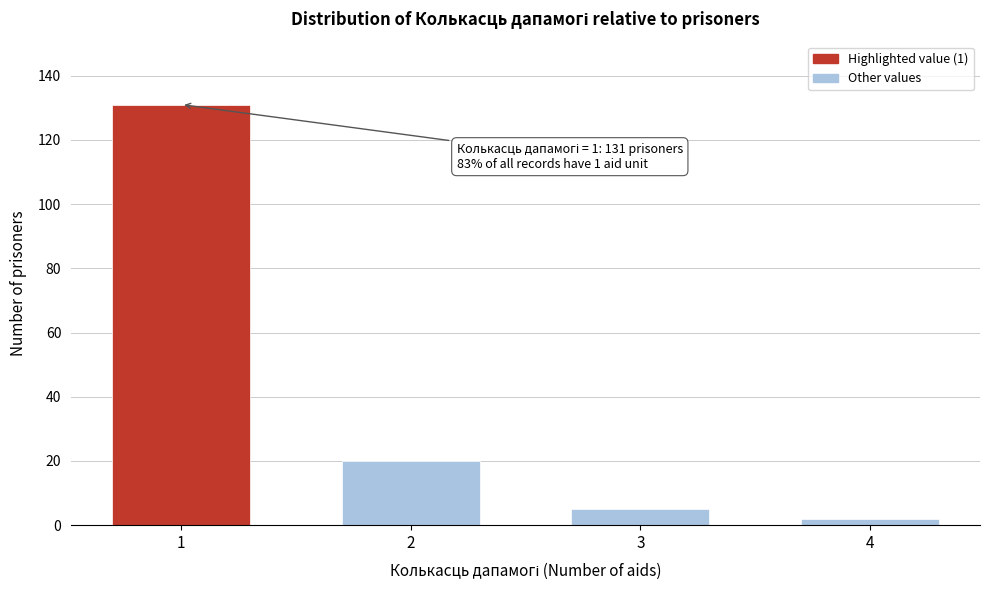

Reading left to right, list all the values displayed in this chart.

1=131	2=20	3=5	4=2